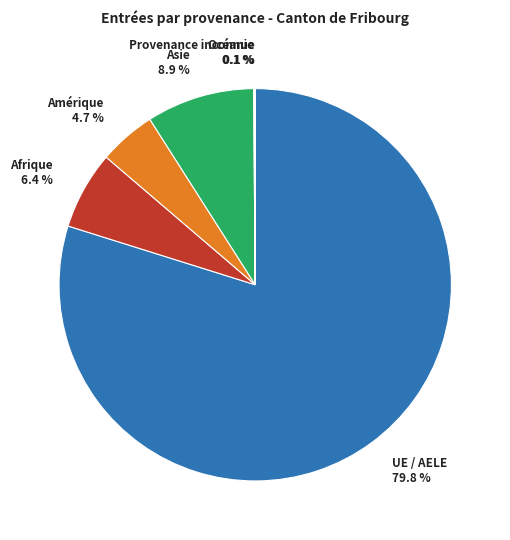

Which has a higher value, Amérique or Afrique?

Afrique